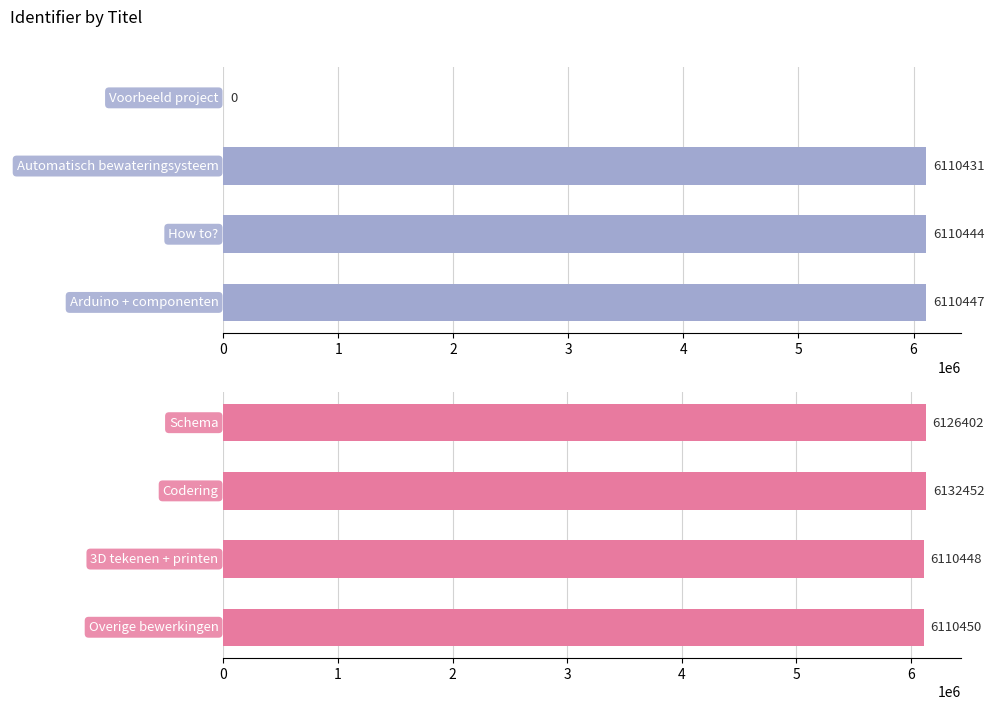

What is the value of the 4th bar from the left?

6110450